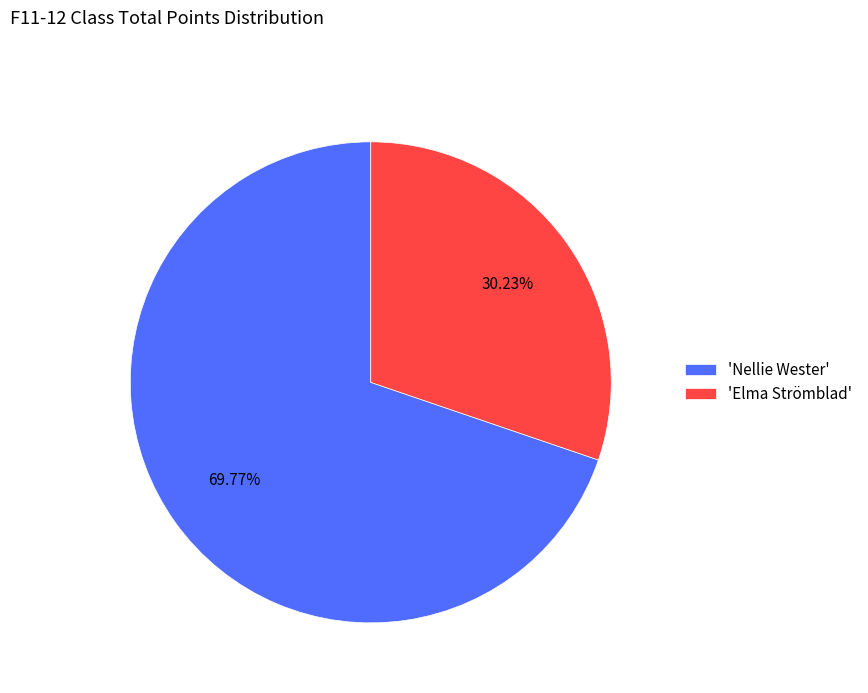

Approximately how many times larger is the value at 'Nellie Wester' compared to 'Elma Strömblad'?

2.3